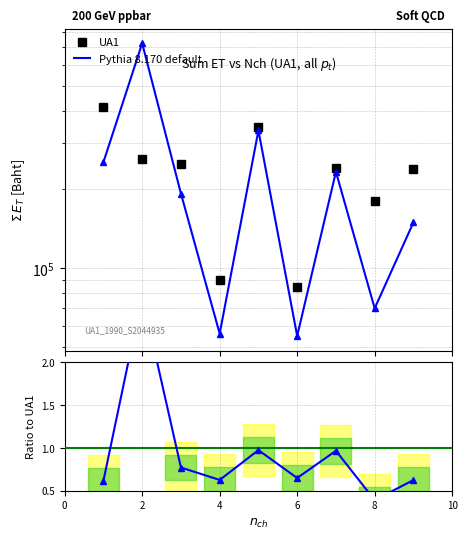

How many intersections are there between Pythia 8.170 default and UA1?

2